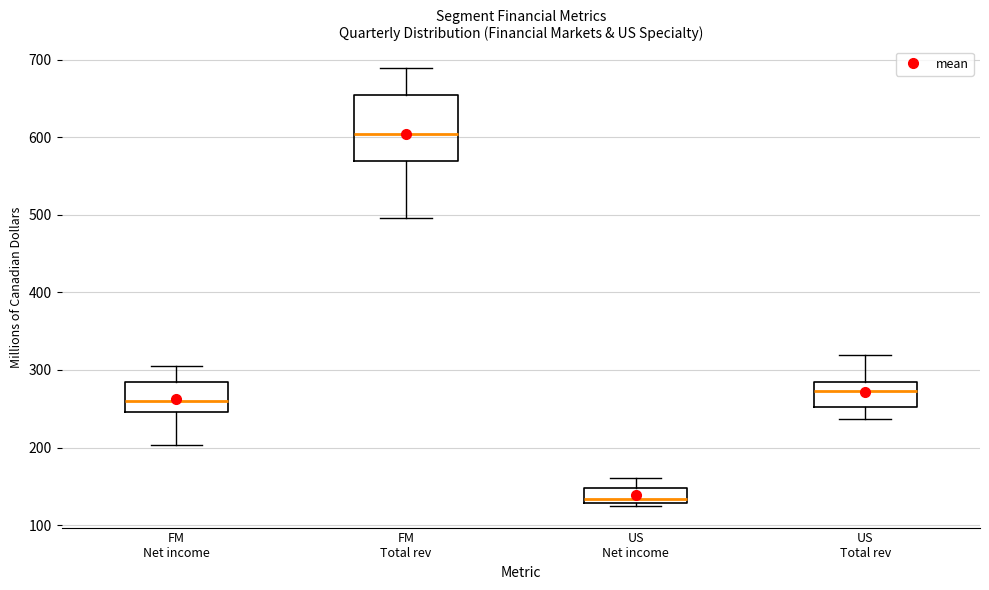

Reading left to right, transcribe this box plot: for each box, give where its median line is, the range the box spans, and where its two whiskers end, as read against the y-axis. The values are not printed on the chart, so give them approximately, as read against the axis.

FM Net income: median 260, box 250 to 290, whiskers 200 to 310
FM Total rev: median 600, box 570 to 650, whiskers 500 to 690
US Net income: median 130 (just above the box's lower edge), box 130 to 150, whiskers 130 (just below the box's lower edge) to 160
US Total rev: median 270, box 250 to 290, whiskers 240 to 320